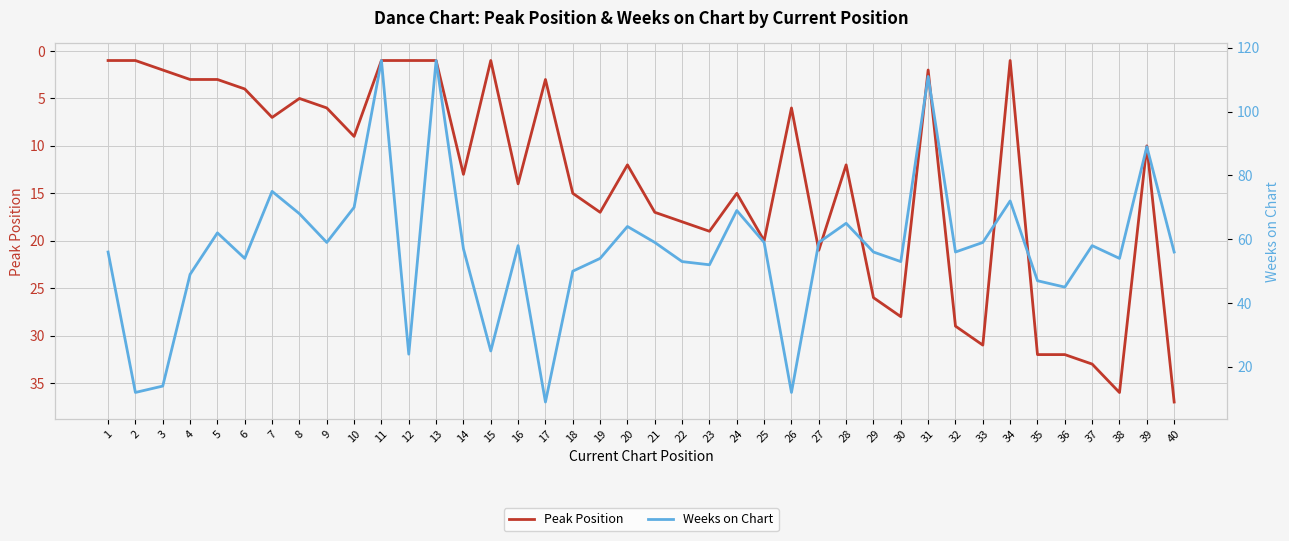

How many values in the Peak Position series are below 12?

19